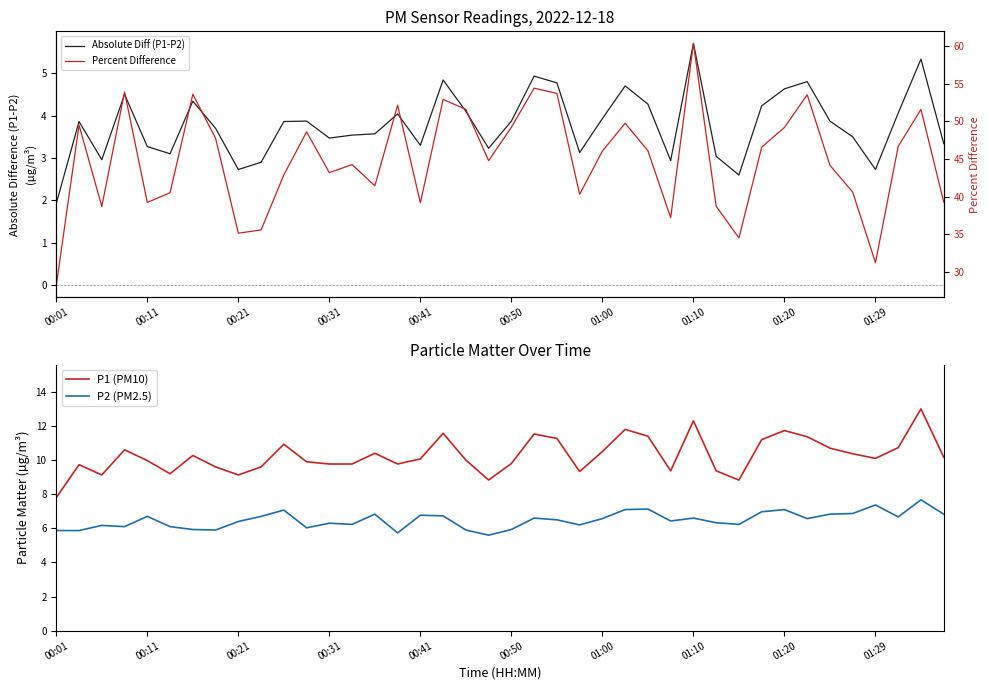

True or false: P1 (PM10) has more than 1 interior local peaks.

True